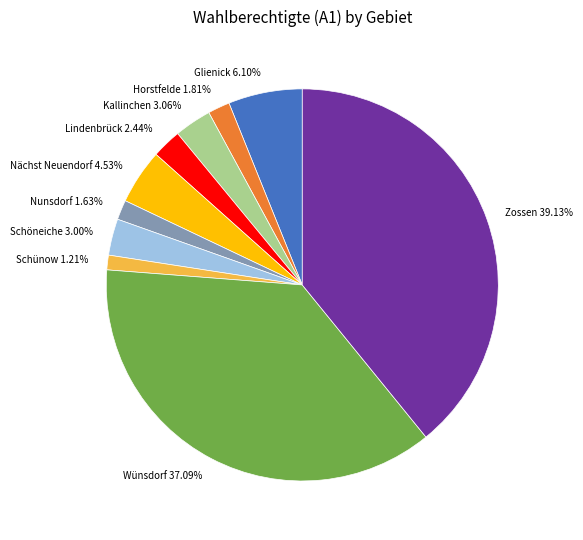

Between Schünow and Wünsdorf, which is larger?

Wünsdorf